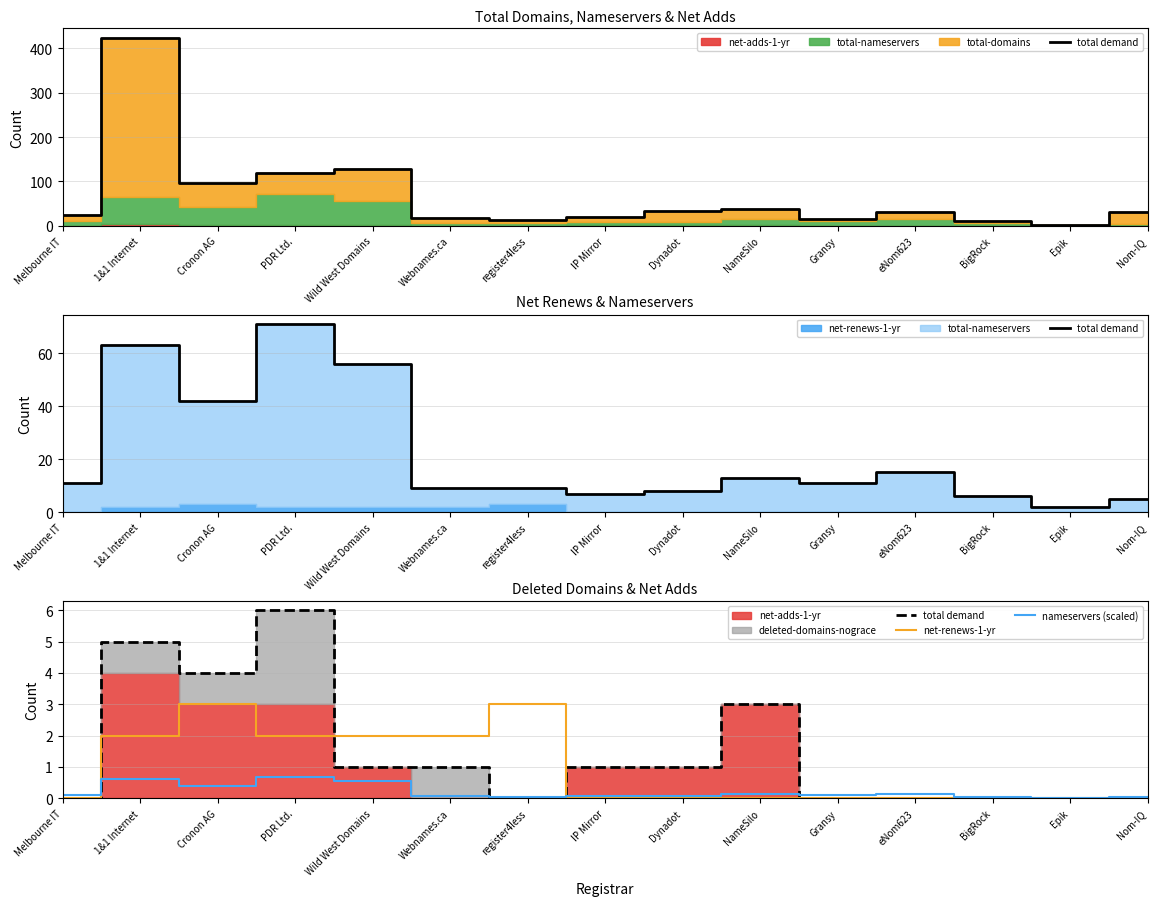

What is the label of the 7th point from the left?

register4less